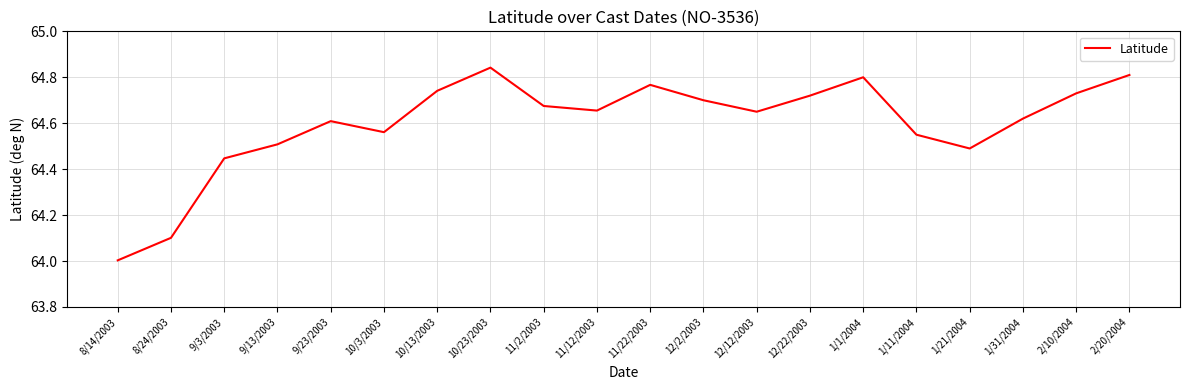

The value at 10/13/2003 is 64.7. True or false?

True